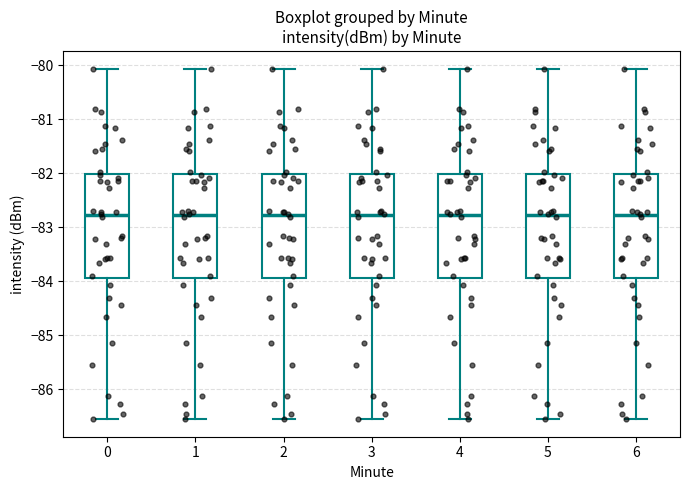

Where does the median line of the box at x = 3 sit on the y-axis? The values are not printed on the chart, so give them approximately, as read against the axis.

-82.8